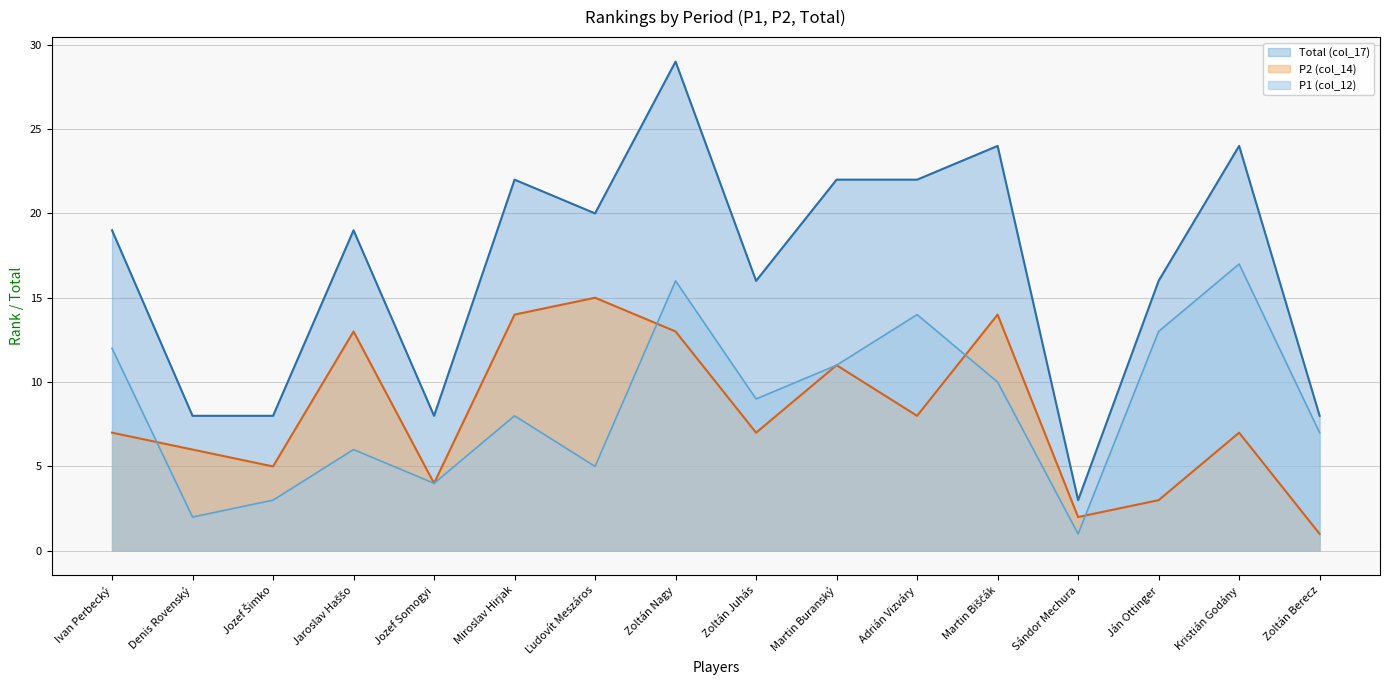

Between Kristián Godány and Zoltán Berecz, which series saw the biggest shift?

Total (col_17)